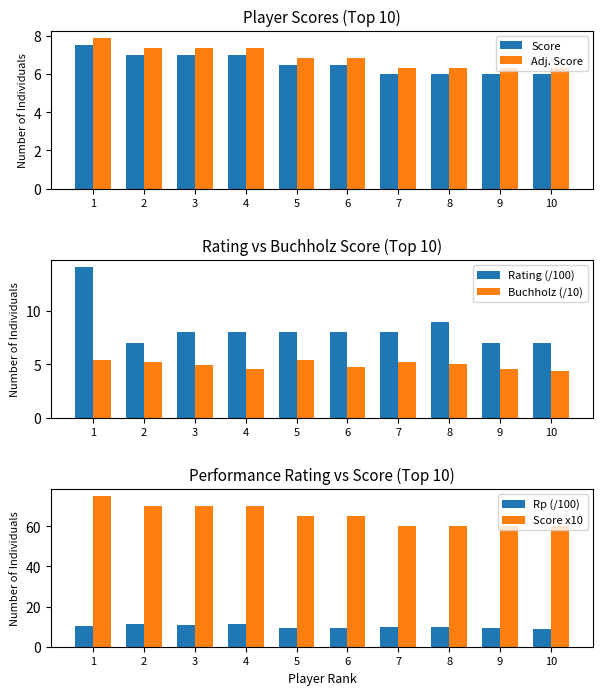

Reading left to right, list all the values displayed in this chart.

Score: 1=7.5	2=7.0	3=7.0	4=7.0	5=6.5	6=6.5	7=6.0	8=6.0	9=6.0	10=6.0
Adj. Score: 1=7.9	2=7.4	3=7.4	4=7.4	5=6.8	6=6.8	7=6.3	8=6.3	9=6.3	10=6.3
Rating (/100): 1=14.1	2=7.0	3=8.0	4=8.0	5=8.0	6=8.0	7=8.0	8=9.0	9=7.0	10=7.0
Buchholz (/10): 1=5.4	2=5.2	3=5.0	4=4.5	5=5.5	6=4.8	7=5.2	8=5.0	9=4.6	10=4.4
Rp (/100): 1=10.5	2=11.1	3=10.7	4=11.1	5=9.2	6=9.3	7=10.0	8=9.6	9=9.5	10=8.7
Score x10: 1=75.0	2=70.0	3=70.0	4=70.0	5=65.0	6=65.0	7=60.0	8=60.0	9=60.0	10=60.0